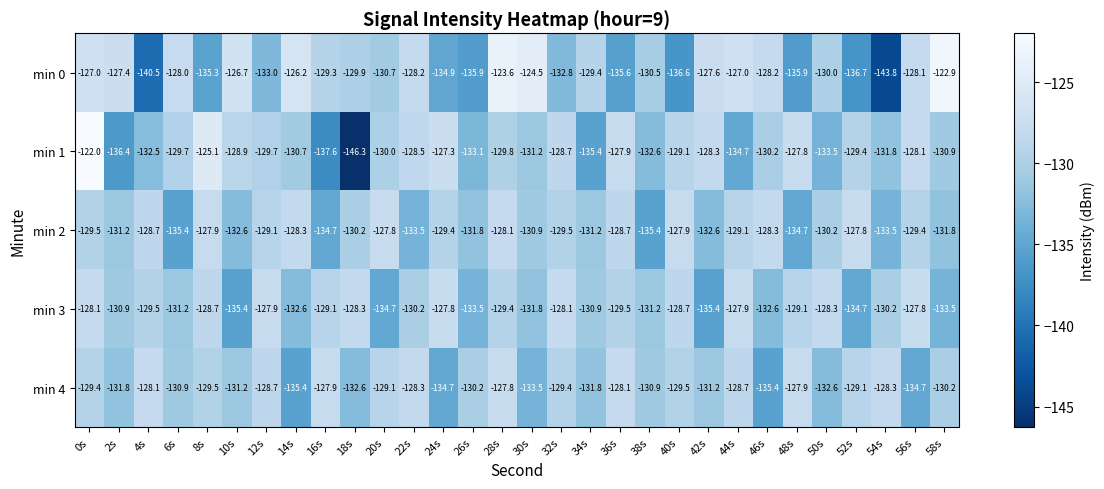

At which category is the sum across all series the highest?

0s